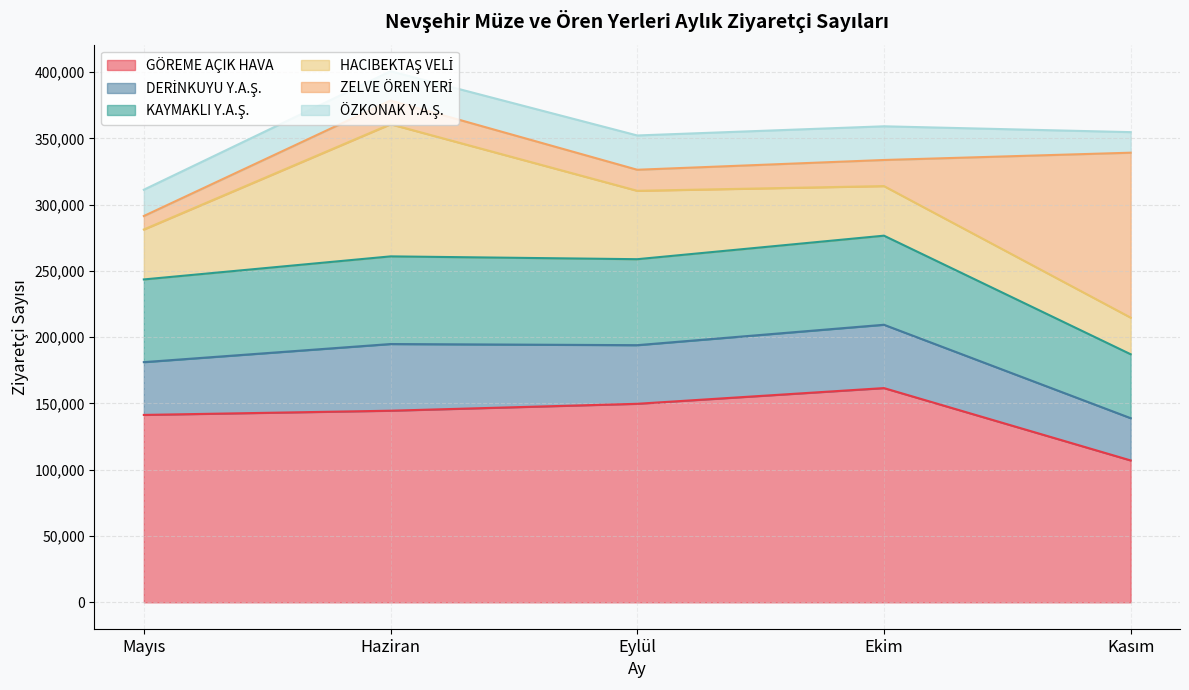

What is the total value across all series at Ekim?

359107